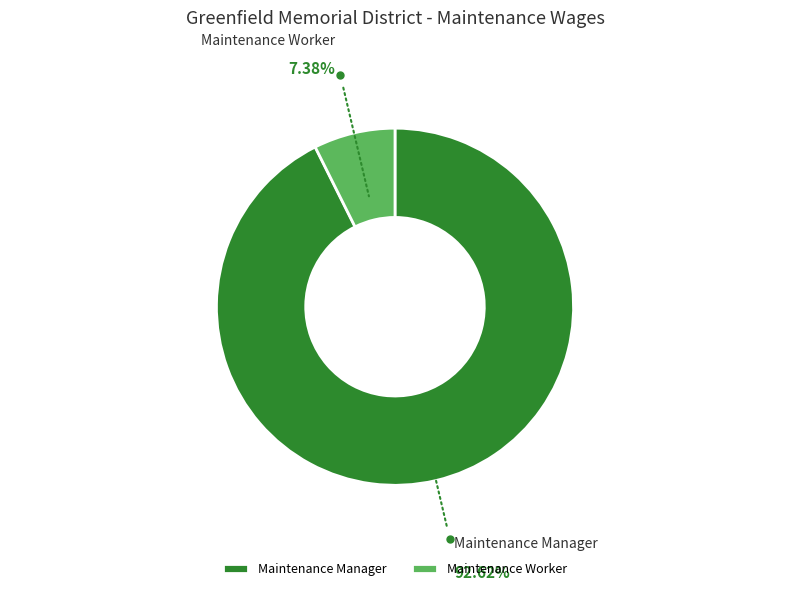

What is the largest slice in the pie chart?

Maintenance Manager